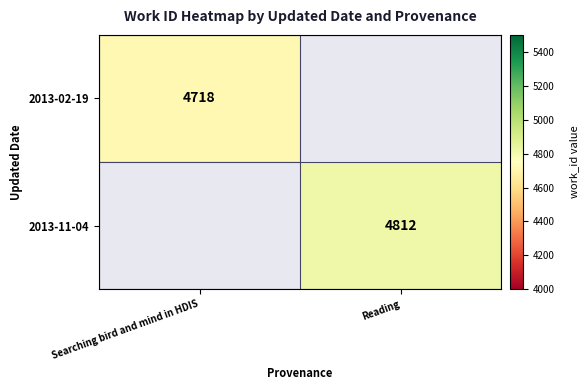

The value of 2013-02-19 at Searching bird and mind in HDIS is 2120. True or false?

False